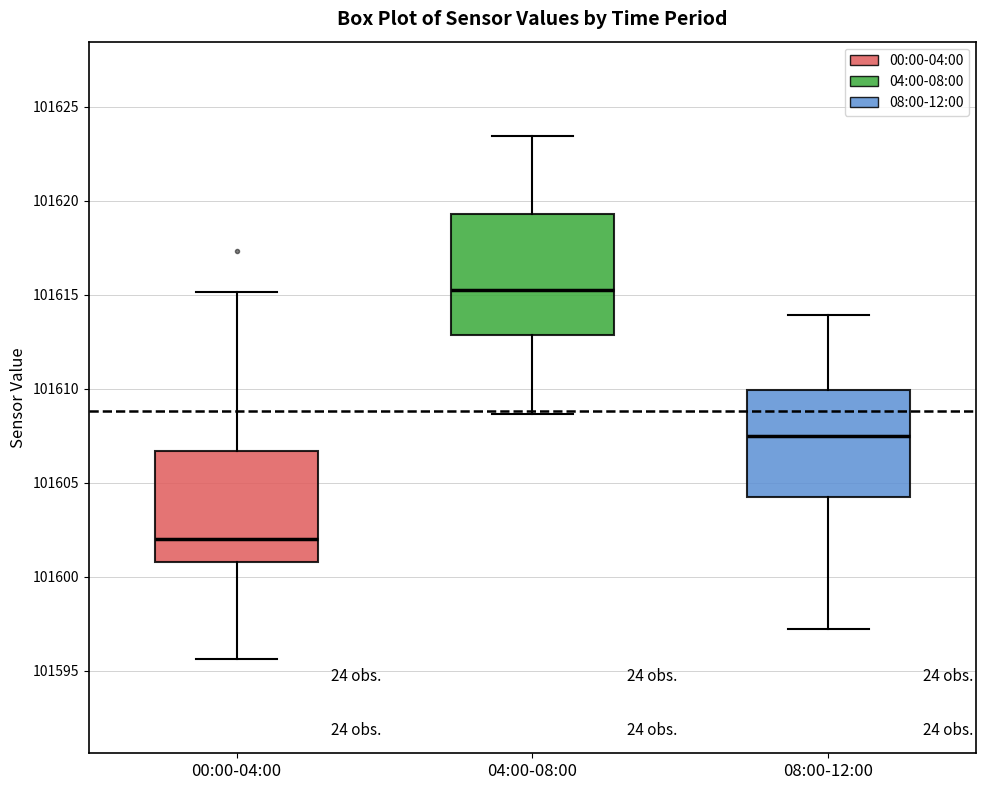

Where does the lower whisker of the box for 08:00-12:00 end on the y-axis? The values are not printed on the chart, so give them approximately, as read against the axis.

101597.0